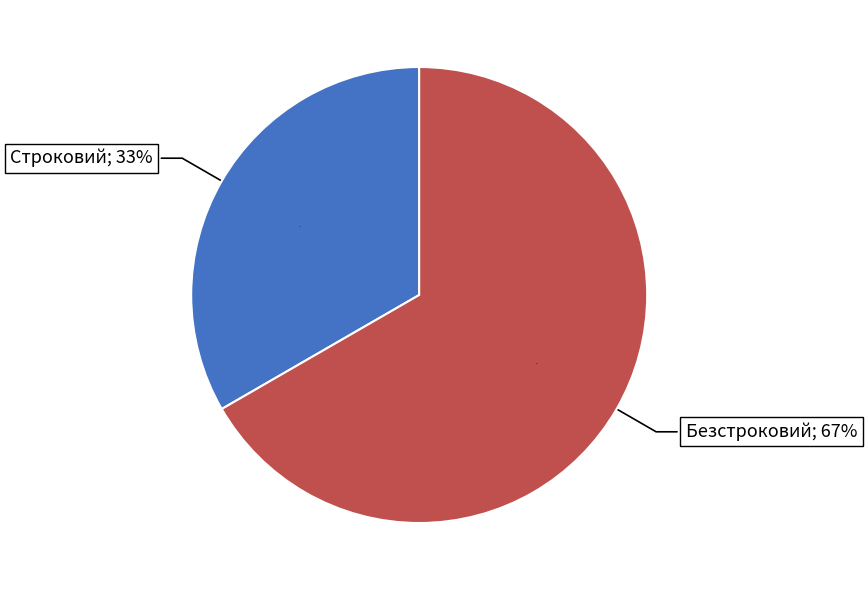

Is Строковий the majority of the pie?

No